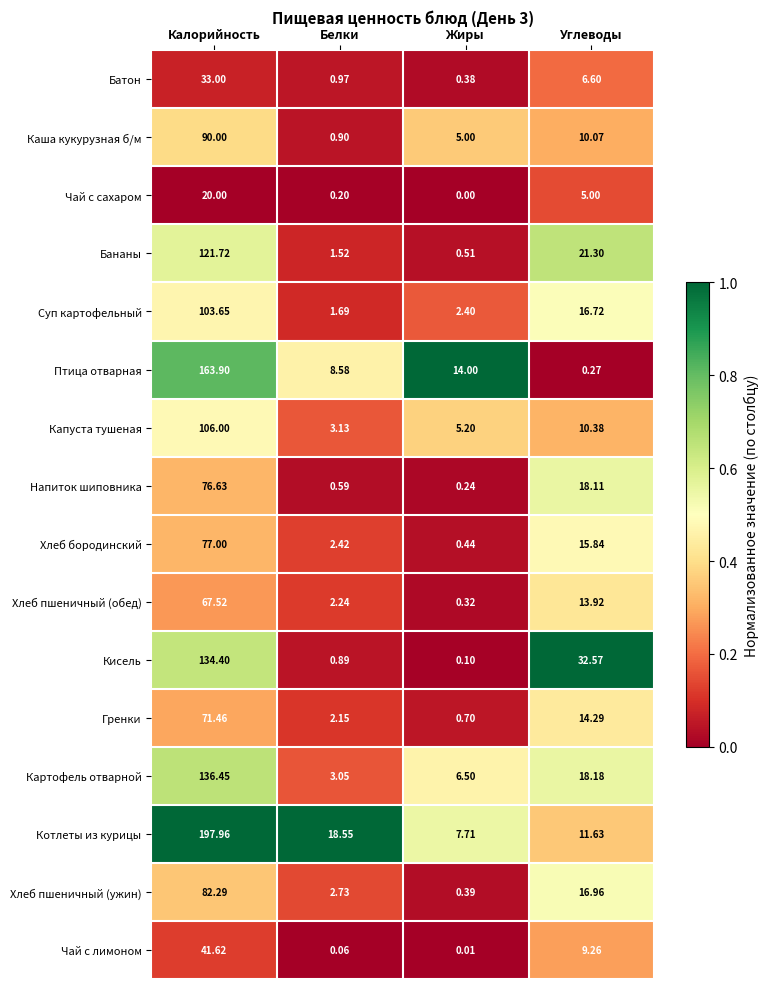

List the series in order of their peak value, highest first.

Котлеты из курицы, Птица отварная, Картофель отварной, Кисель, Бананы, Капуста тушеная, Суп картофельный, Каша кукурузная б/м, Хлеб пшеничный (ужин), Хлеб бородинский, Напиток шиповника, Гренки, Хлеб пшеничный (обед), Чай с лимоном, Батон, Чай с сахаром